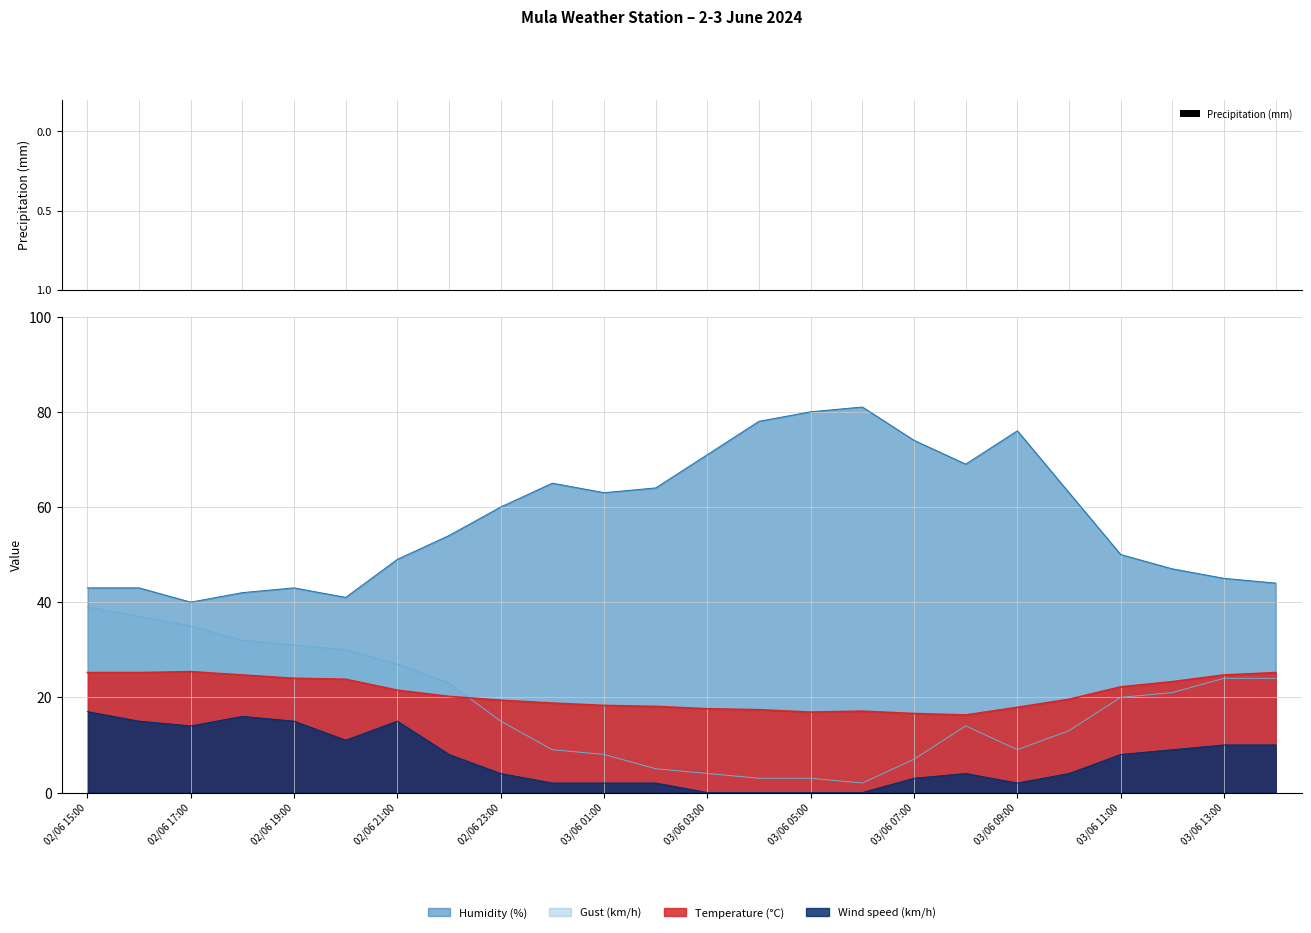

What position from the left is 03/06 13:00?

23